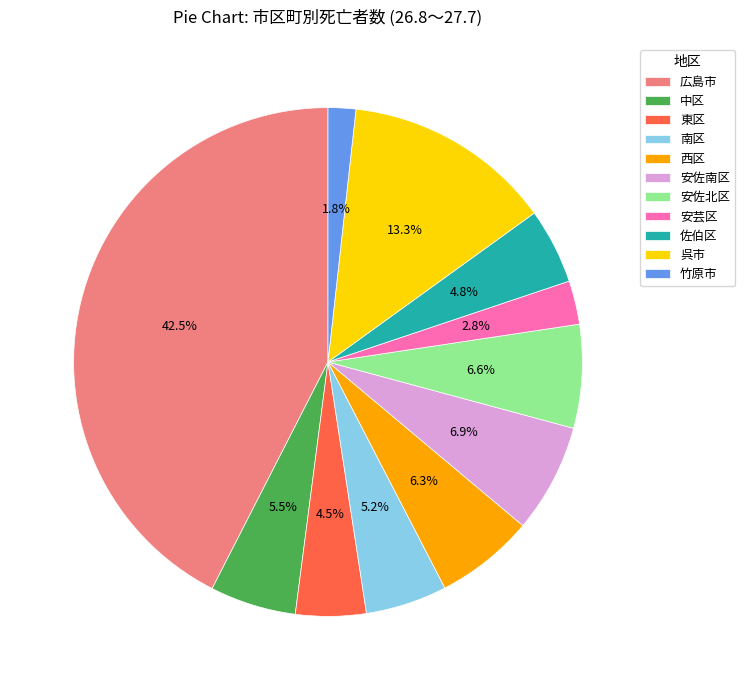

What is the ratio of the value at 呉市 to the value at 安佐北区?

2.0